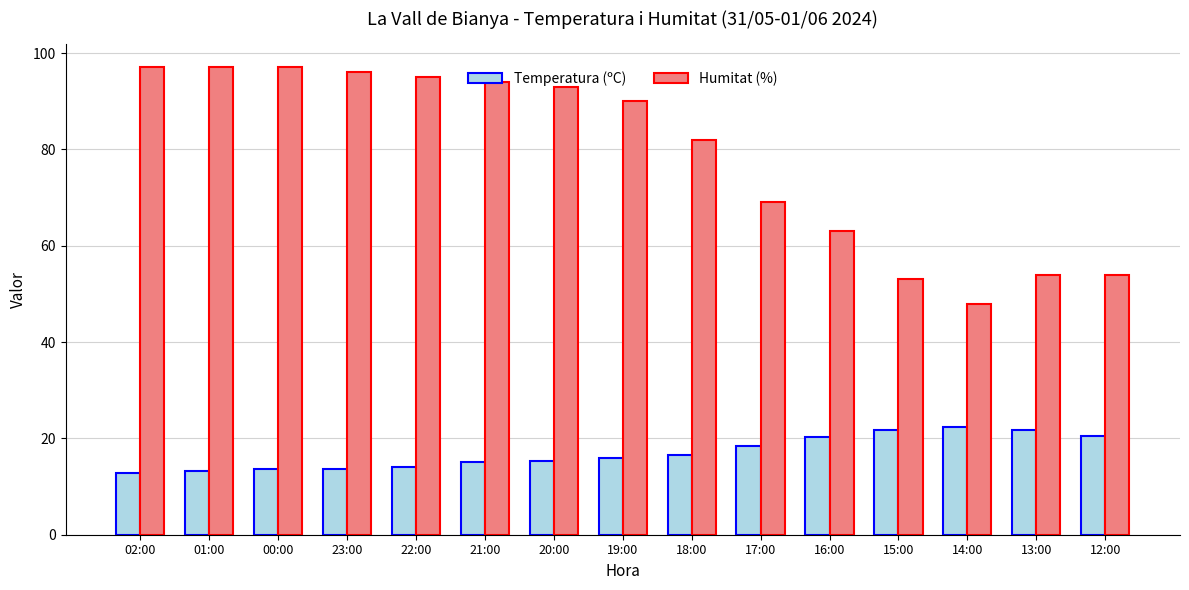

What are all the series names shown in the legend?

Temperatura (ºC), Humitat (%)